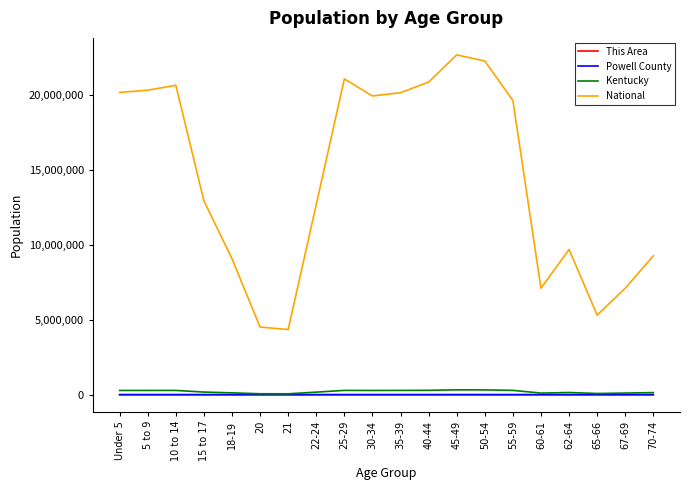

True or false: National and Kentucky intersect in this chart.

False